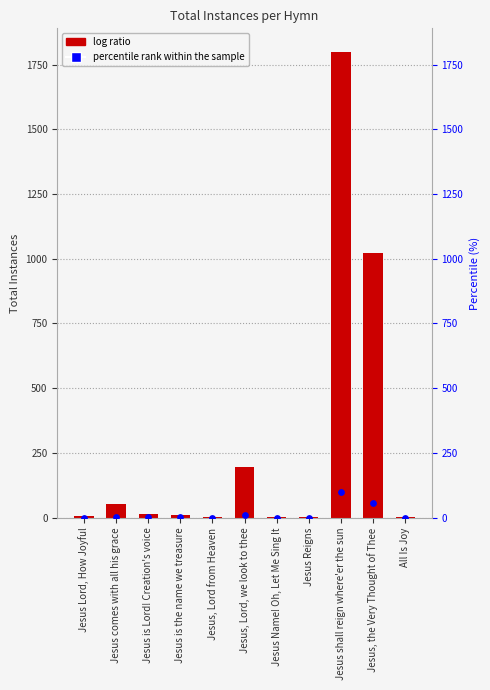

At how many categories does at least one series exceed 726?

2